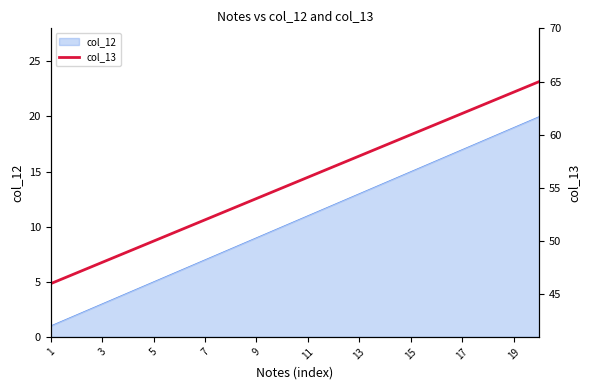

Is it true that col_12 equals 13 at 13?

True